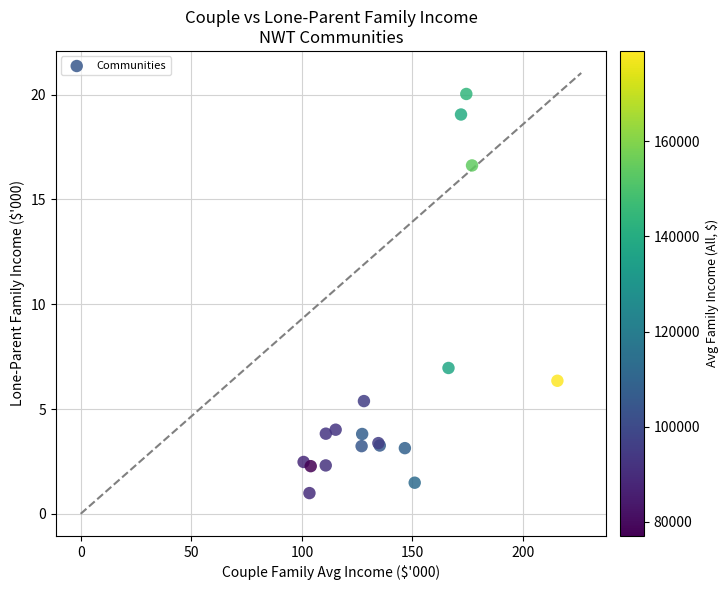

What Y value in the scatter plot is closest to 10?

7.0